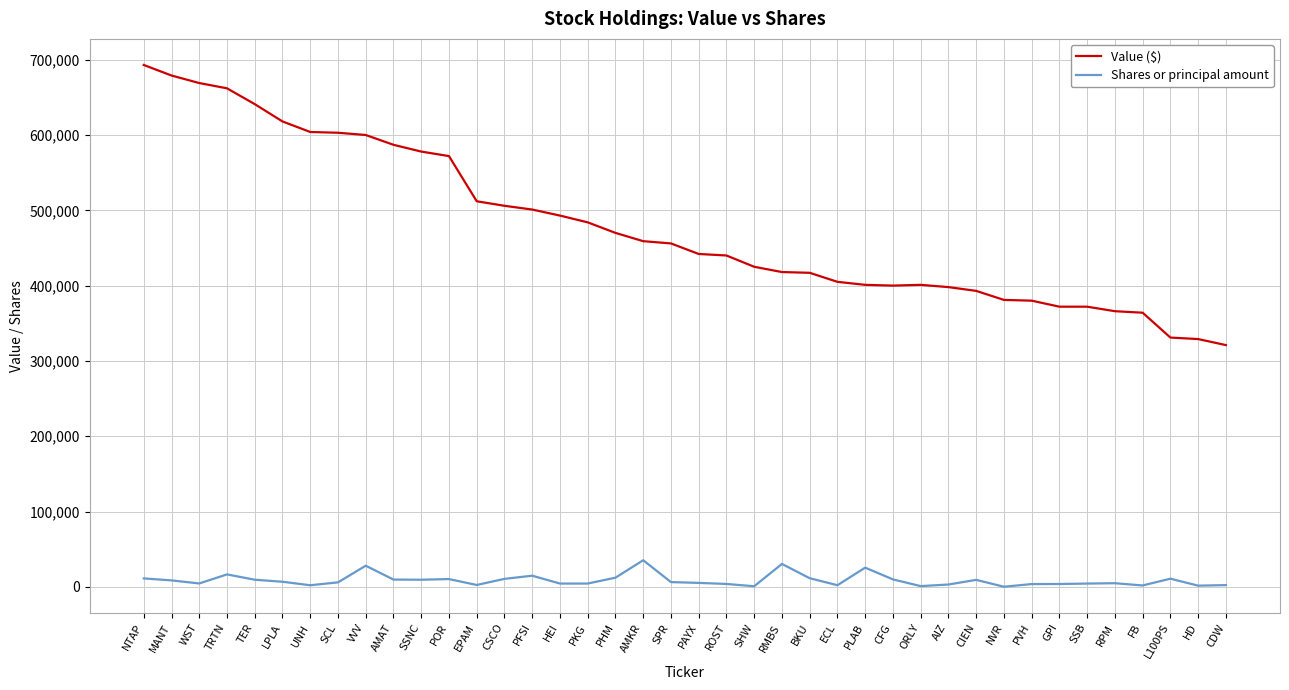

What is the total value across all series at CSCO?

516551